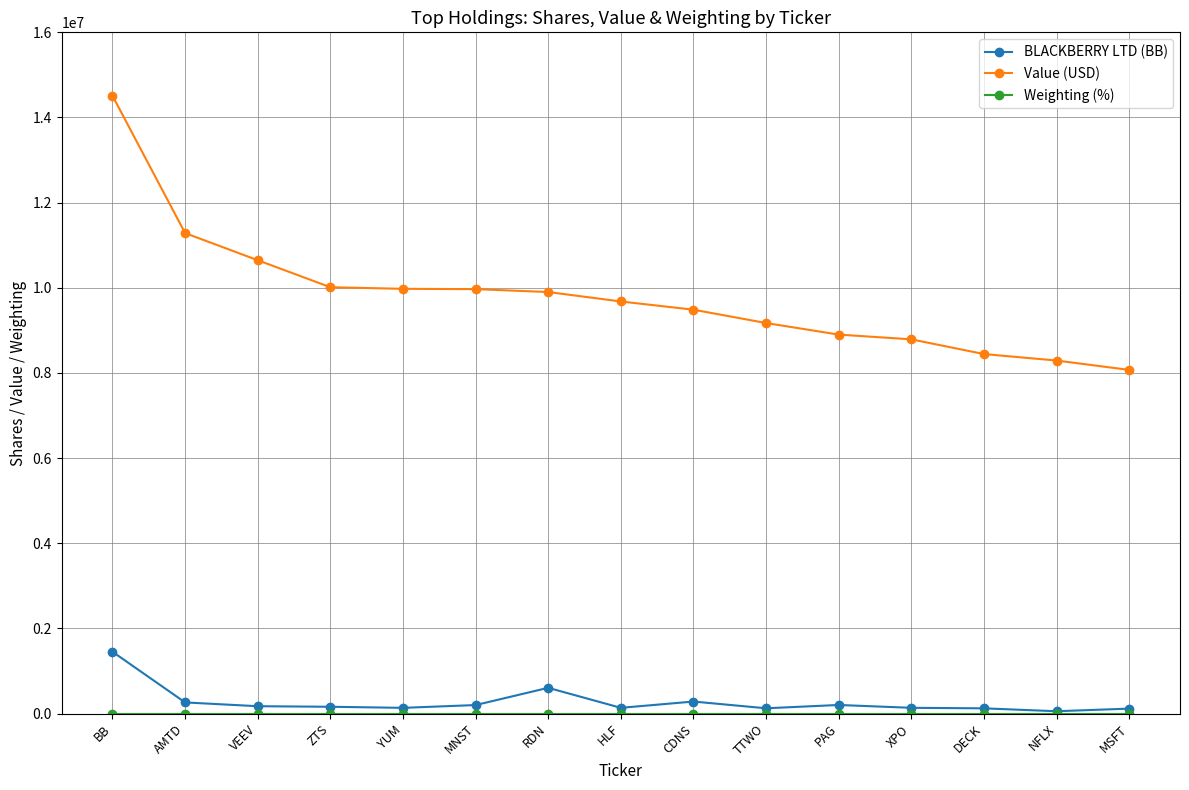

True or false: BLACKBERRY LTD (BB) and Value (USD) intersect in this chart.

False